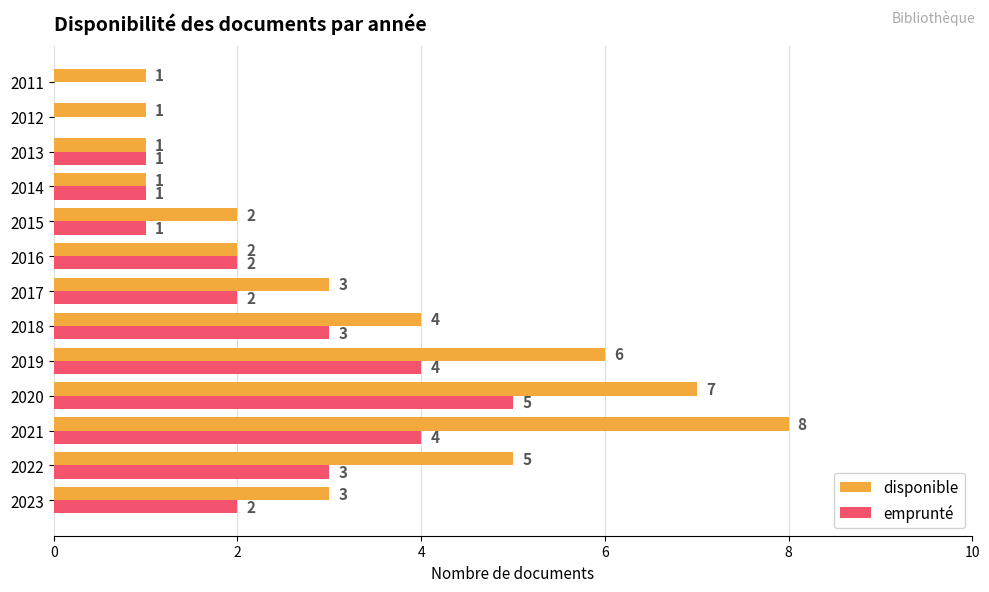

Which series has the largest total across all categories?

disponible